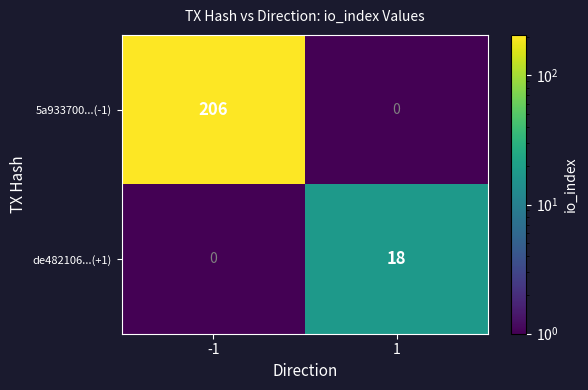

The value of de482106...(+1) at -1 is -7. True or false?

False